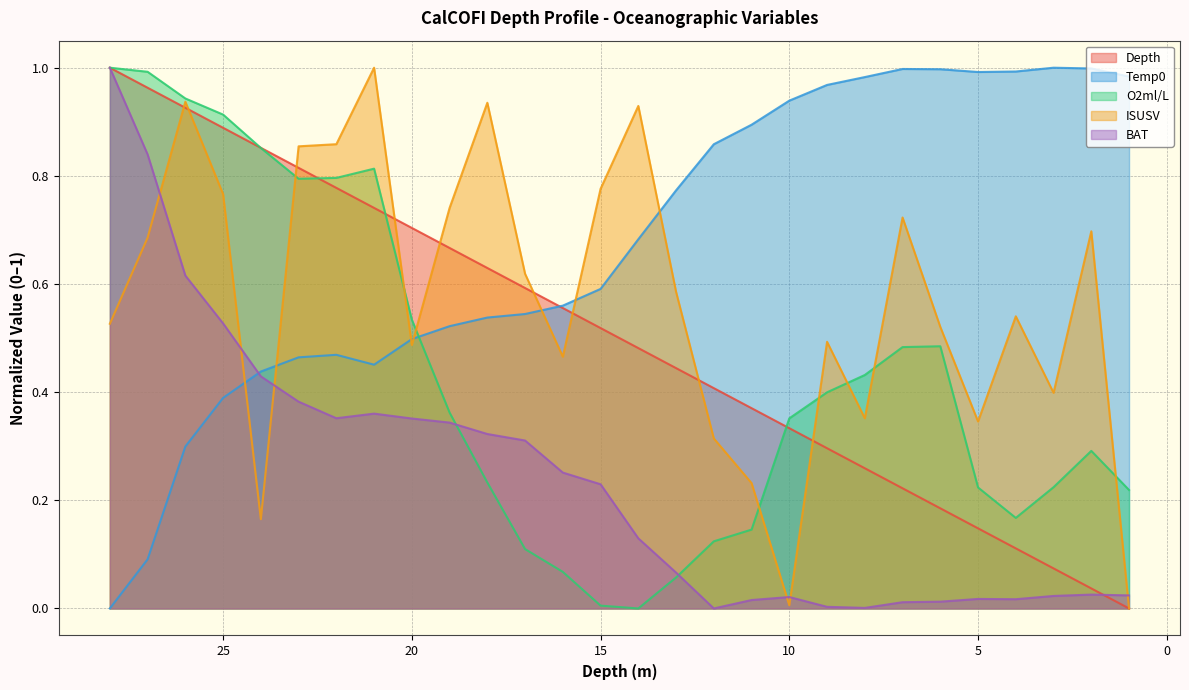

How many lines are shown in the chart?

5